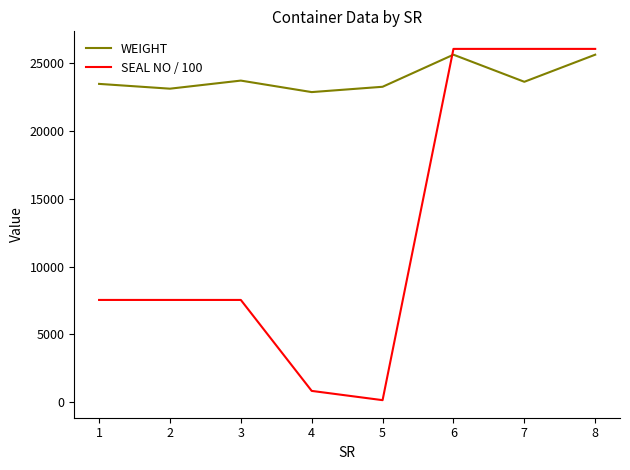

Which series has the largest total across all categories?

WEIGHT